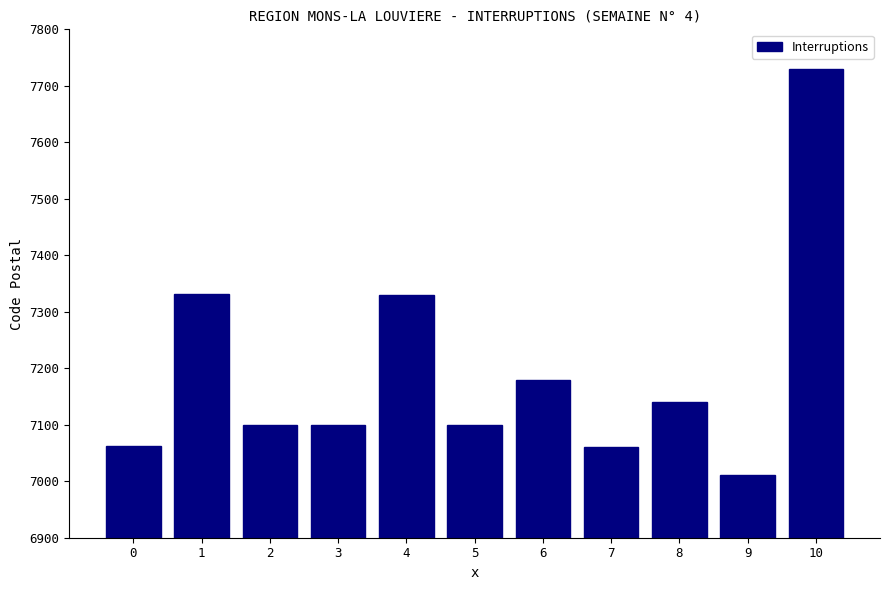

What is the difference between the maximum and minimum values?

719